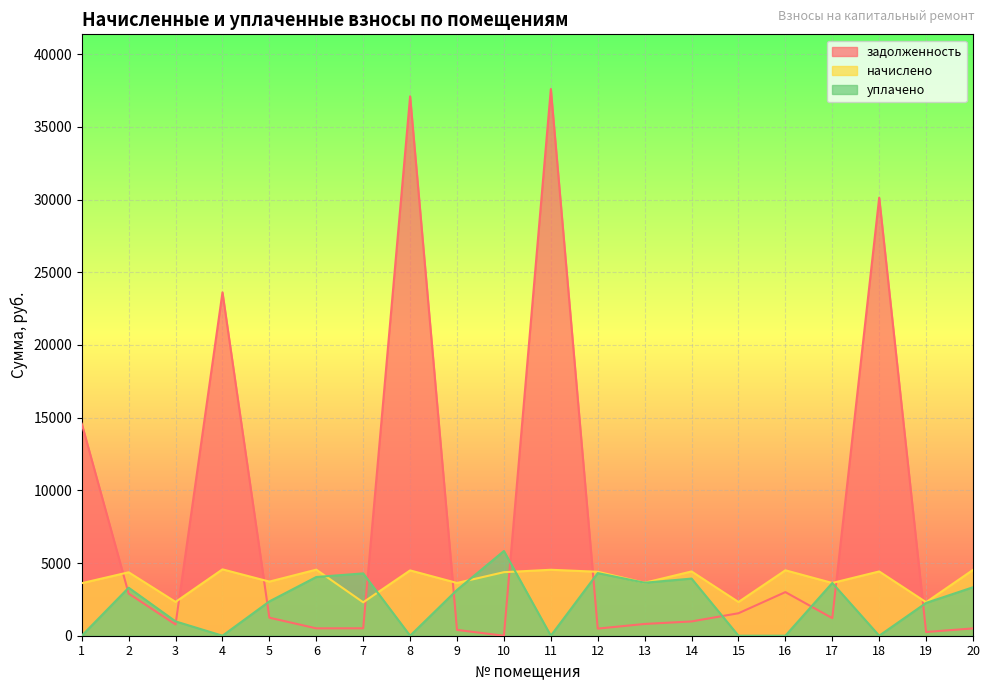

True or false: начислено has a value of 4363.2 at 2.

True